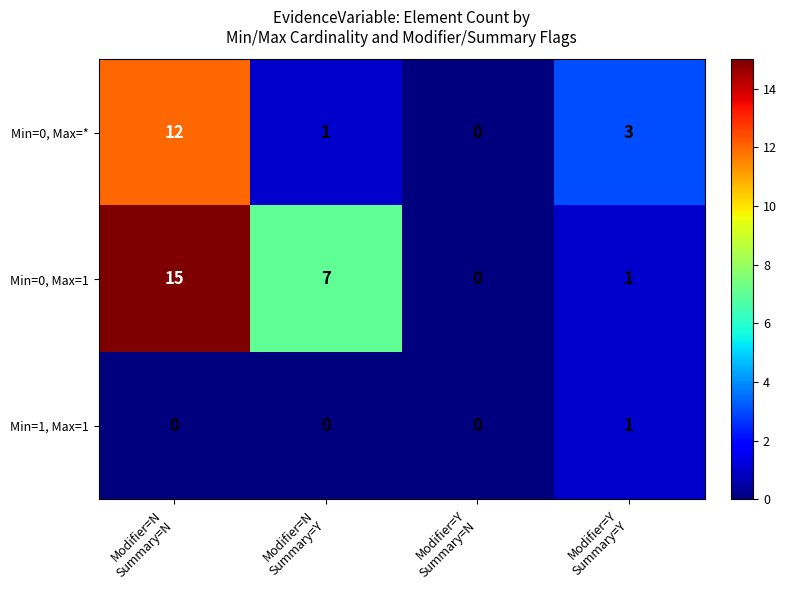

Count the Min=1, Max=1 values in the range 0 to 1.

4